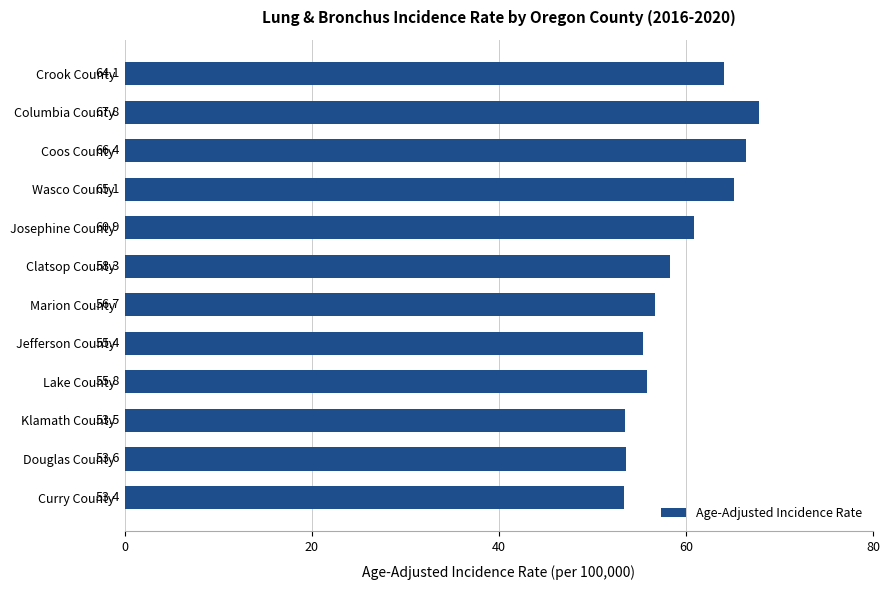

The chart shows a value of 53.6 at Douglas County. True or false?

True